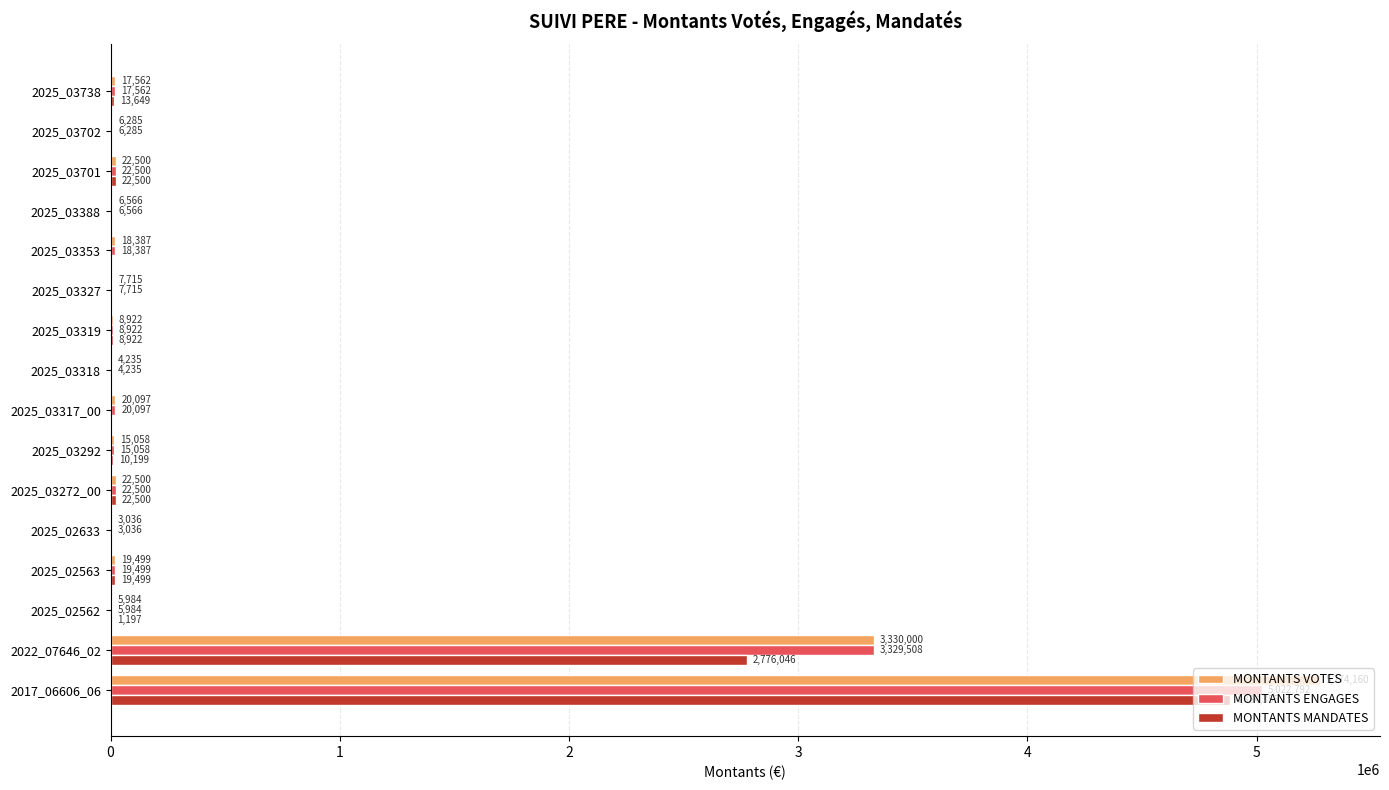

The MONTANTS MANDATES series shows 1407323.1 at 2022_07646_02. True or false?

False